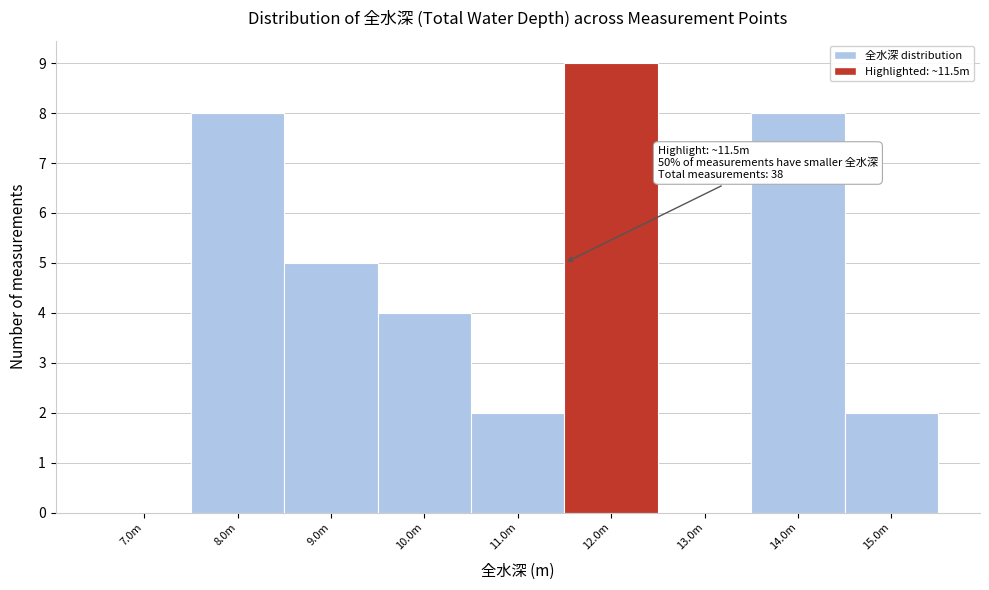

Reading left to right, transcribe all the data shown in this chart.

7.0m=0	8.0m=8	9.0m=5	10.0m=4	11.0m=2	12.0m=9	13.0m=0	14.0m=8	15.0m=2